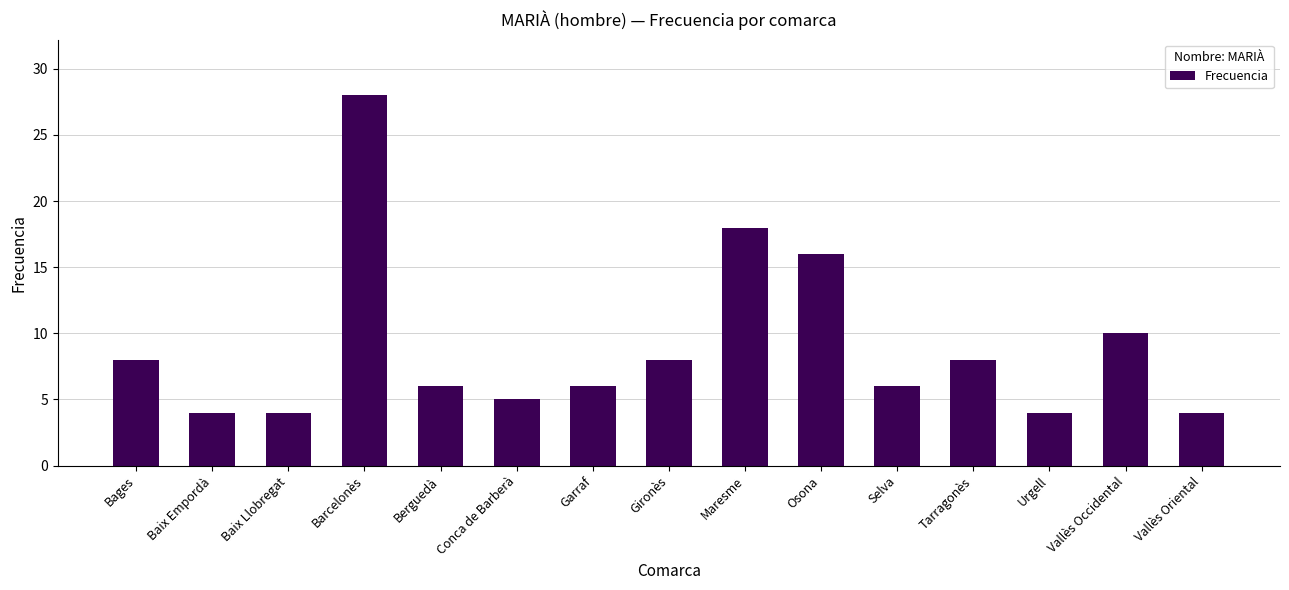

At which label does the data first exceed 6?

Bages